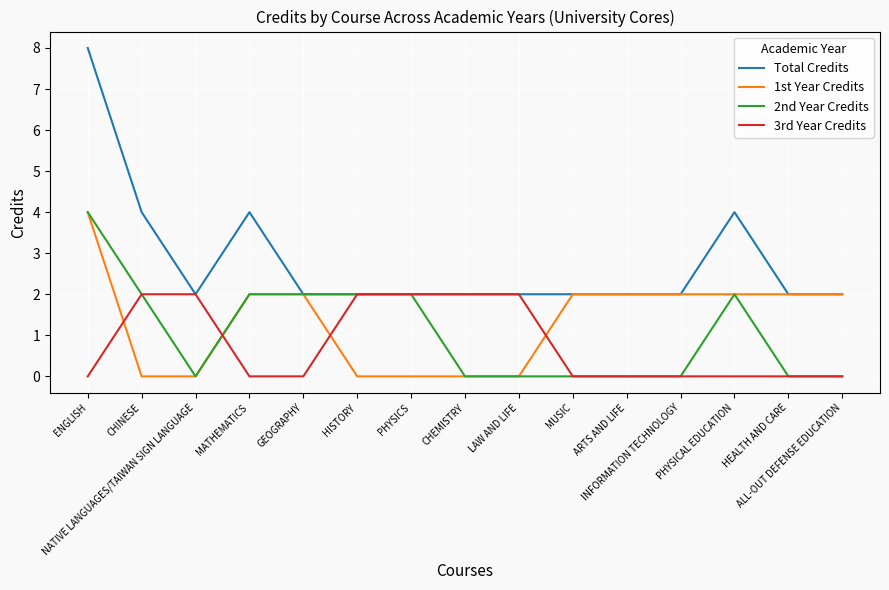

Which series has the largest range (max minus min)?

Total Credits